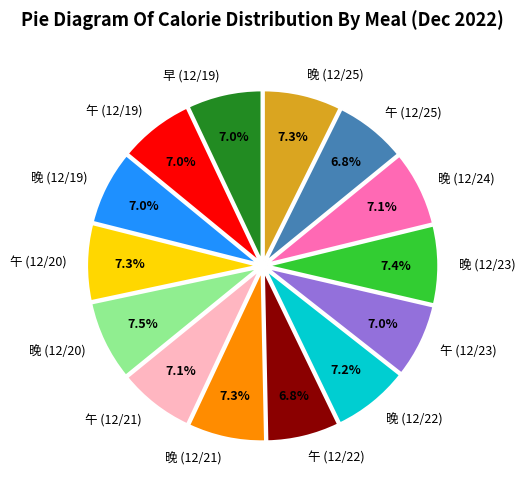

To the nearest percent, what is the difference between the largest and smallest slice percentages?

1%